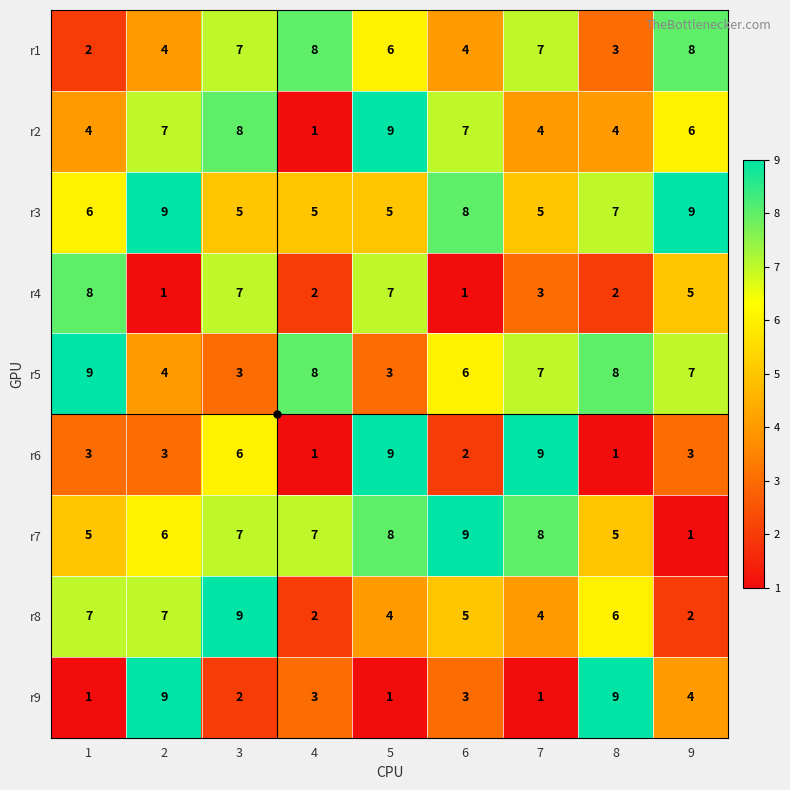

What is the smallest value displayed?

1